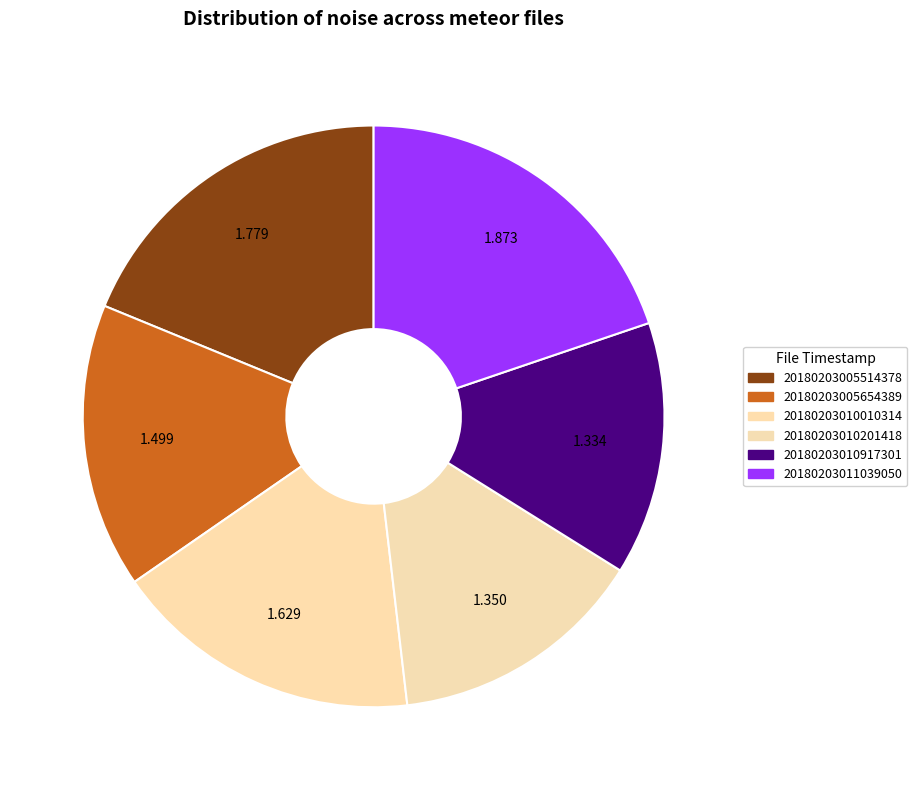

How many slices are in this pie chart?

6